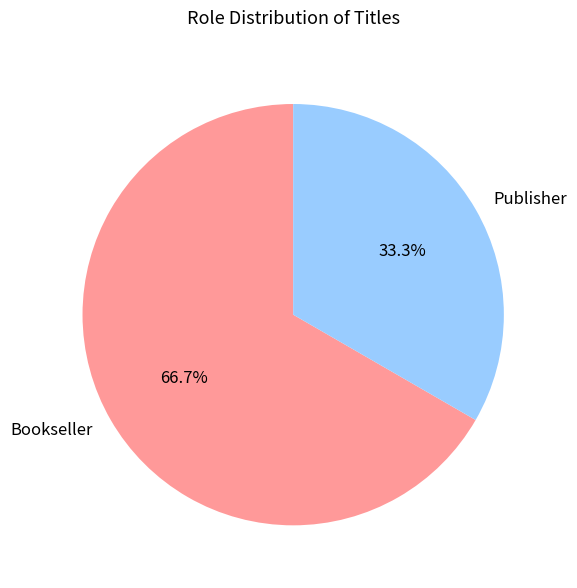

To the nearest percent, what is the average slice percentage?

50%